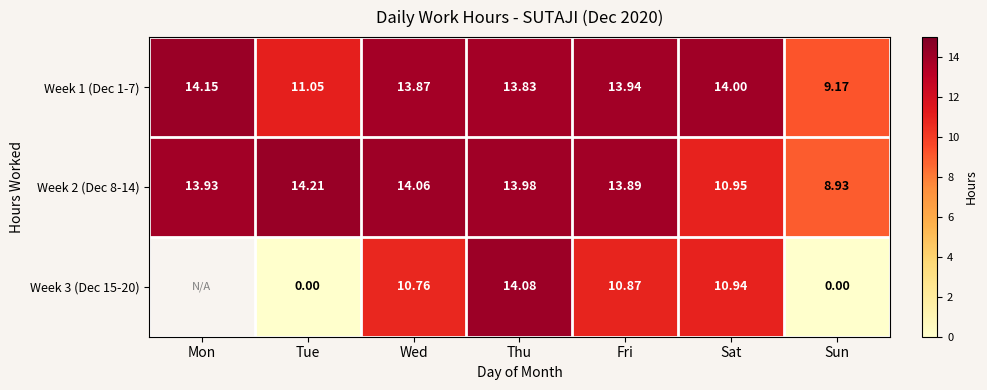

What is the maximum value for Week 2 (Dec 8-14)?

14.2